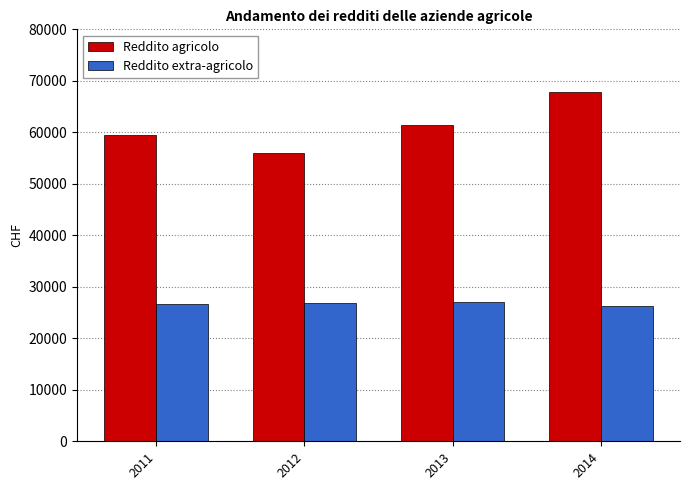

Which series has the largest total across all categories?

Reddito agricolo